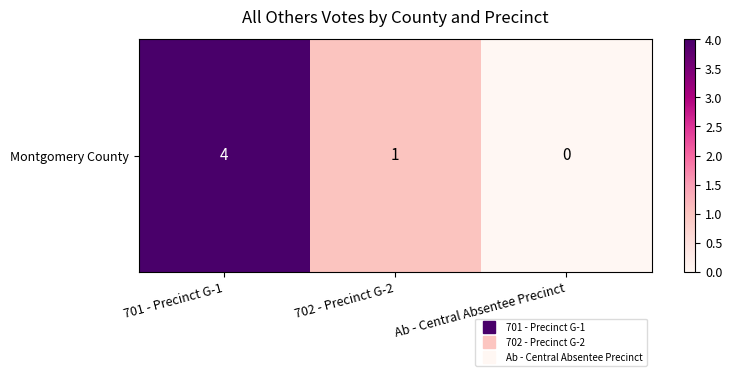

Where is the data nearest to the value 2?

702 - Precinct G-2